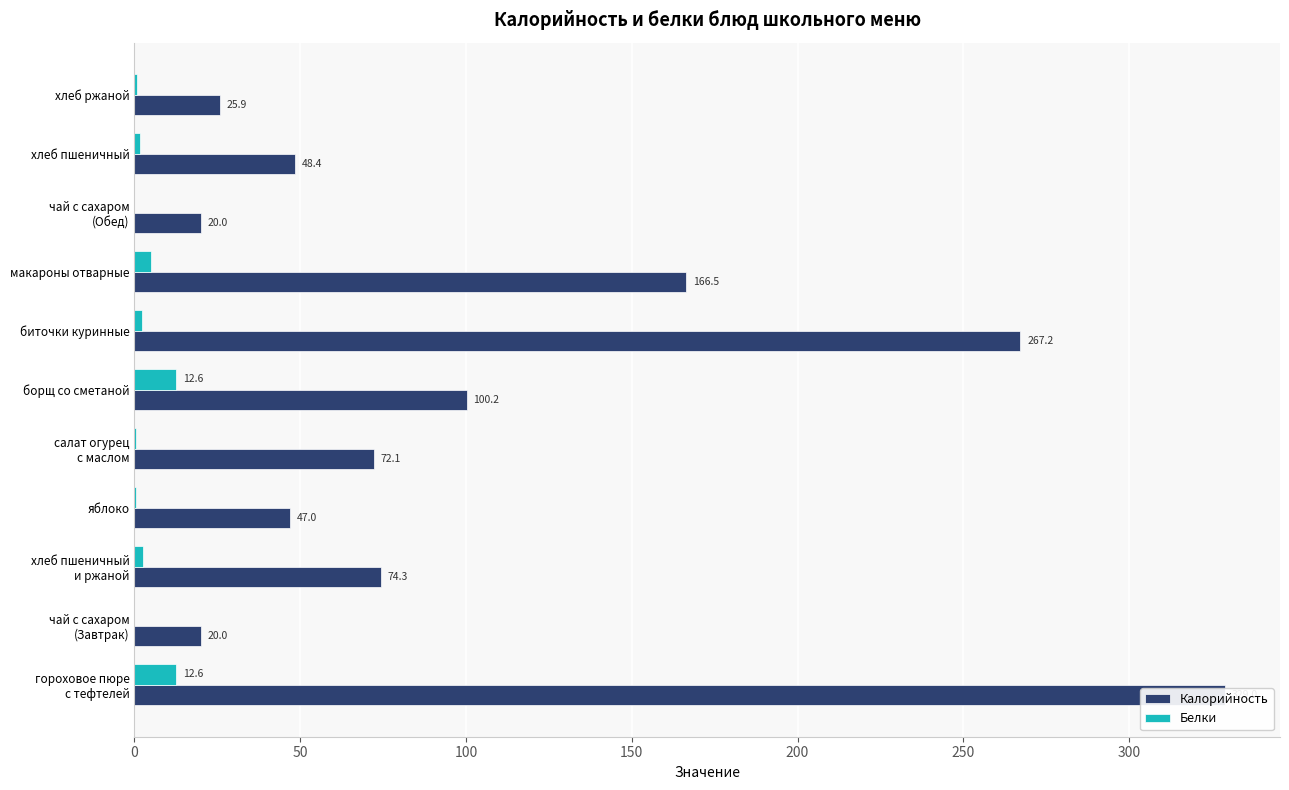

What position from the left is чай с сахаром (Обед)?

9